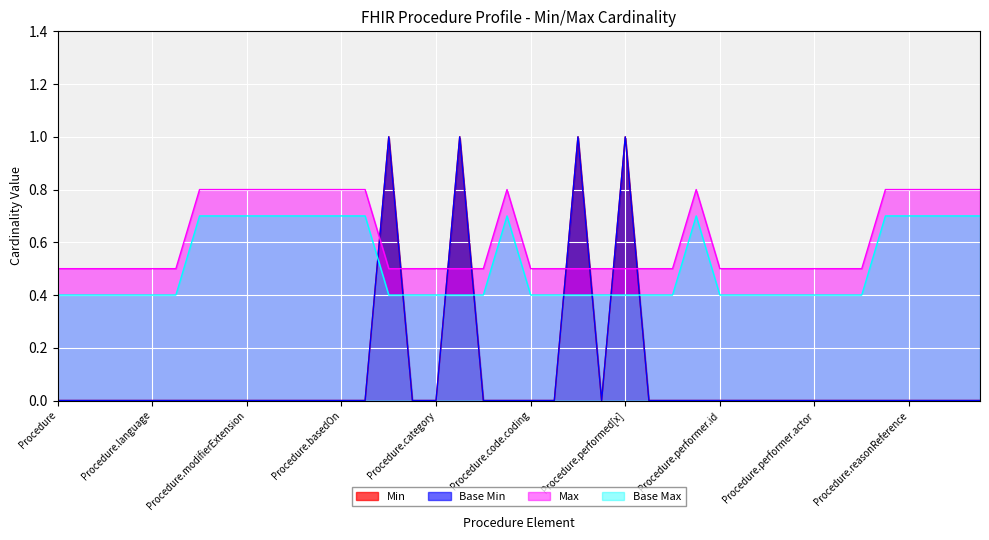

True or false: Min and Base Min cross at least once.

False